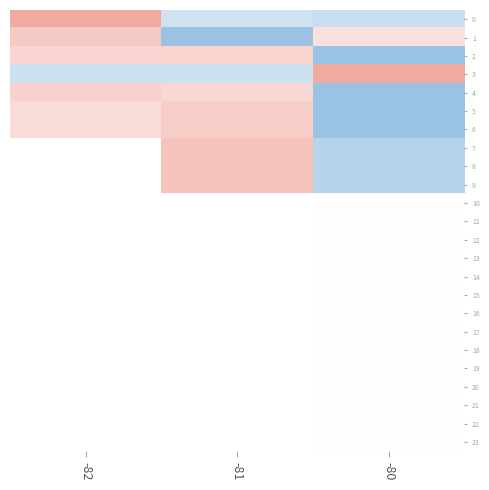

Which label corresponds to the smallest value in the chart?

-80